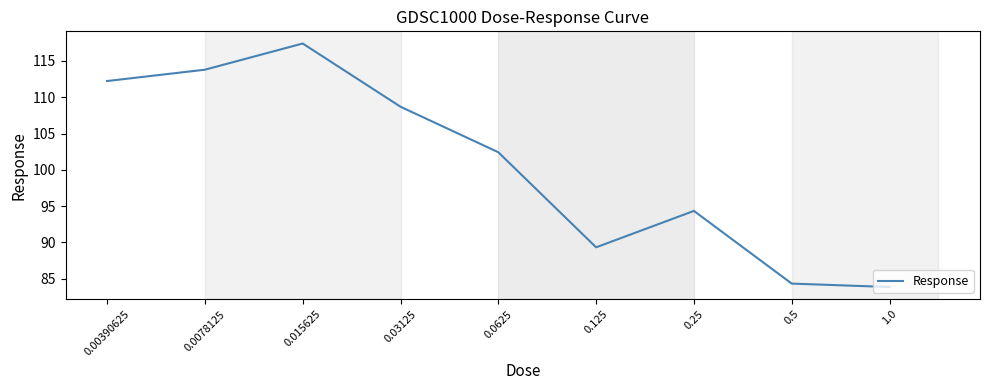

Which label corresponds to the smallest value in the chart?

1.0